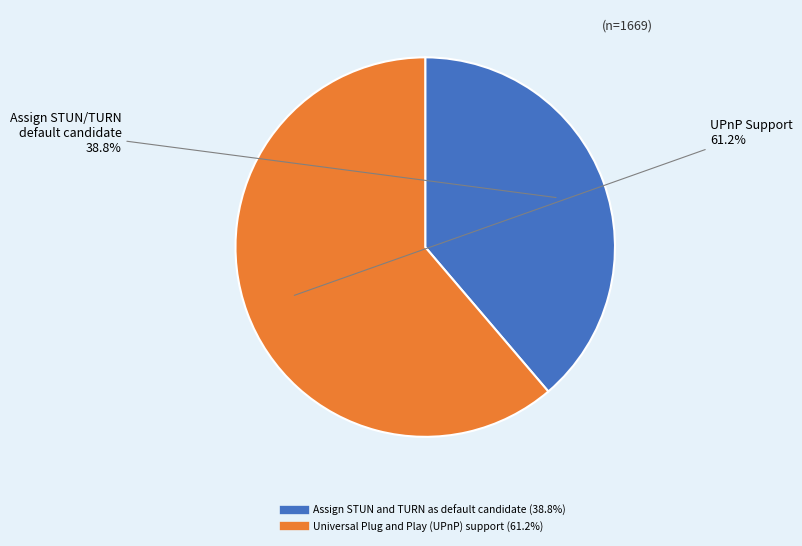

How many slices are in this pie chart?

2